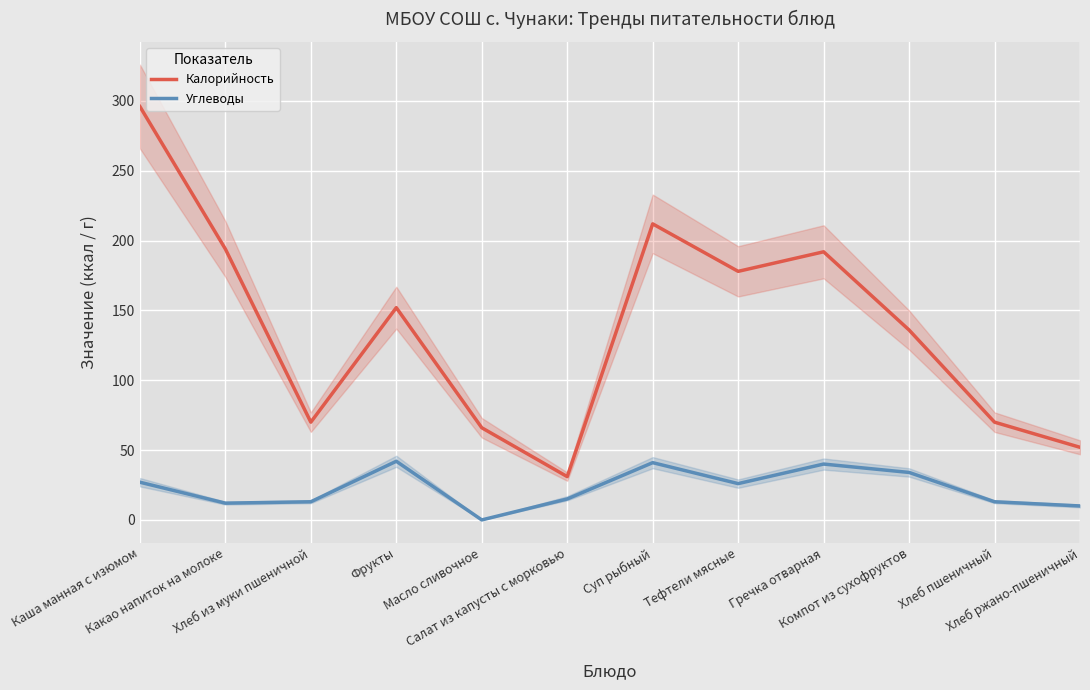

How many data points in Углеводы are less than 26?

6